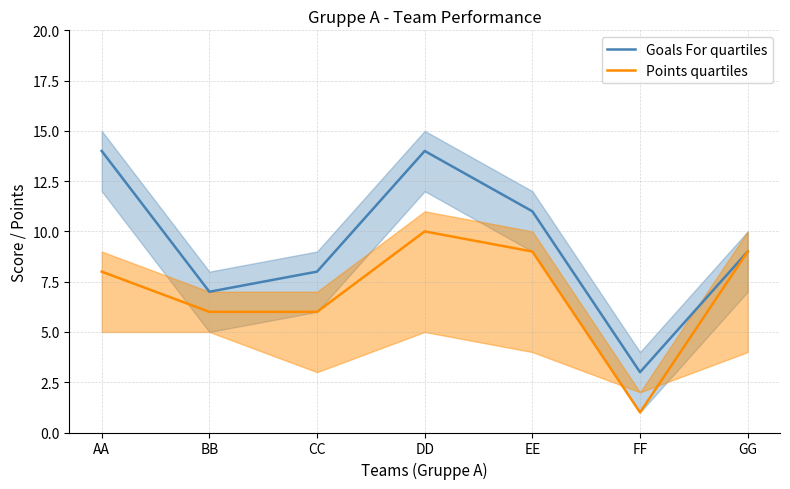

At which category is the sum across all series the highest?

DD